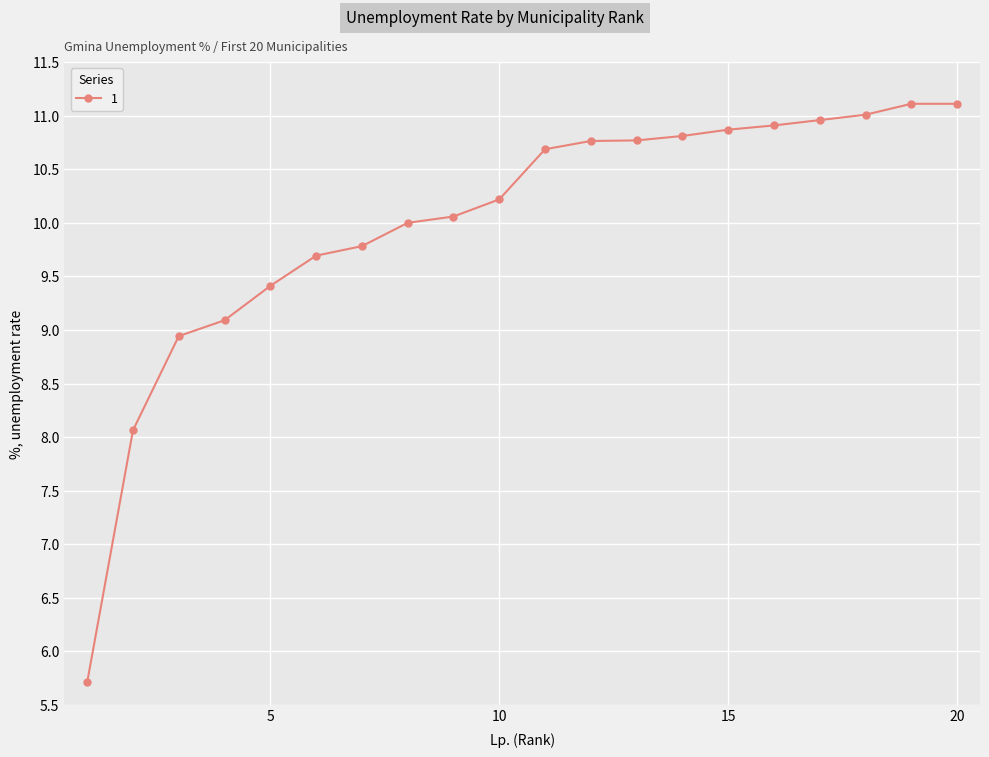

What is the difference between the second highest and second lowest values?

3.0